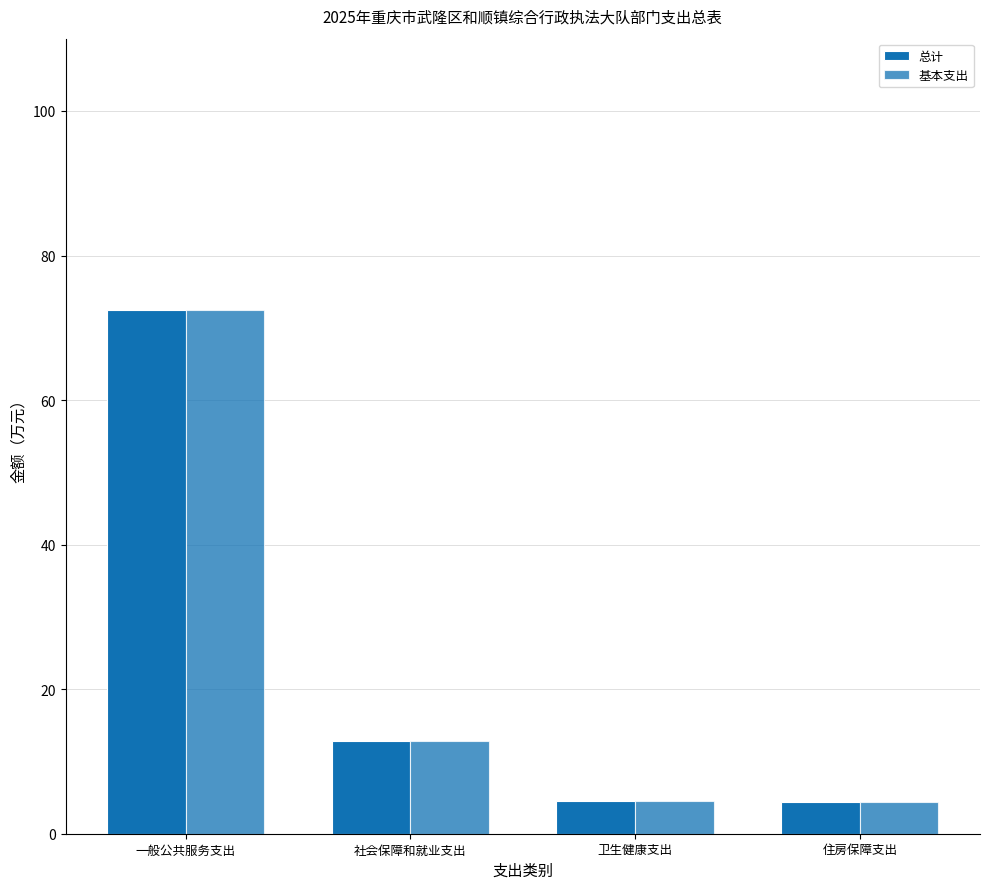

How many groups of bars are there?

4